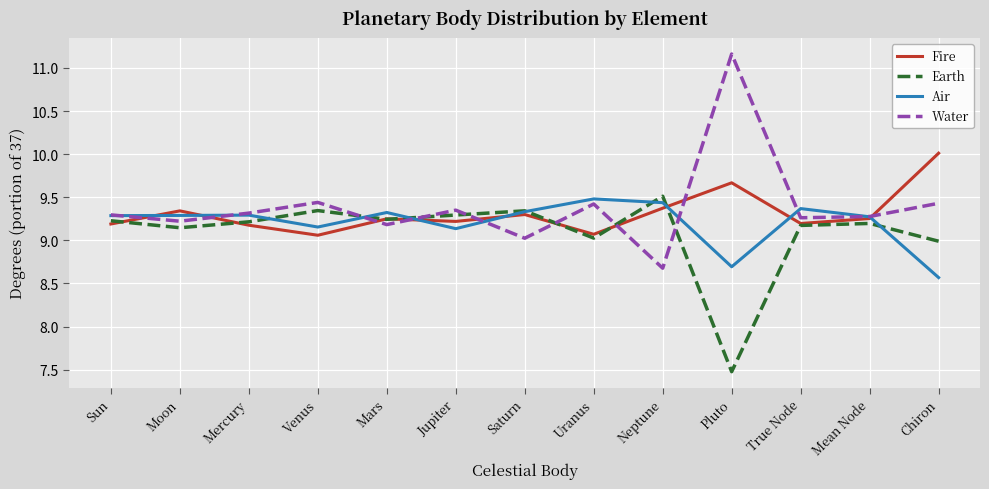

After their last crossing, which series has the higher values: Earth or Water?

Water